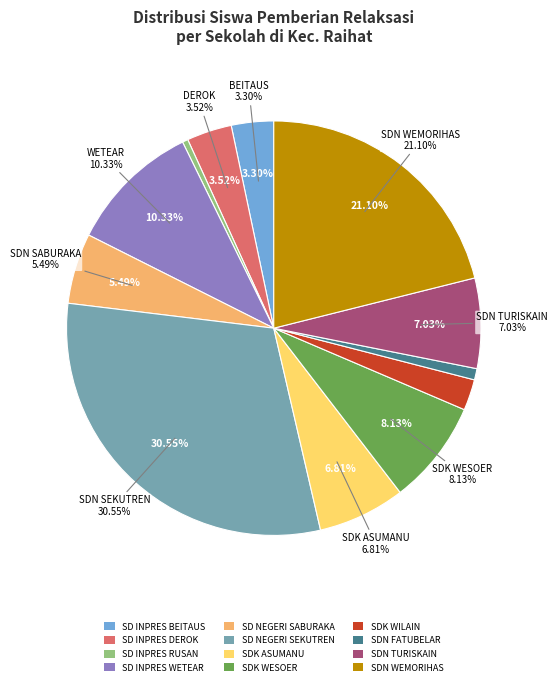

The SDN FATUBELAR slice represents 1% of the pie. True or false?

True